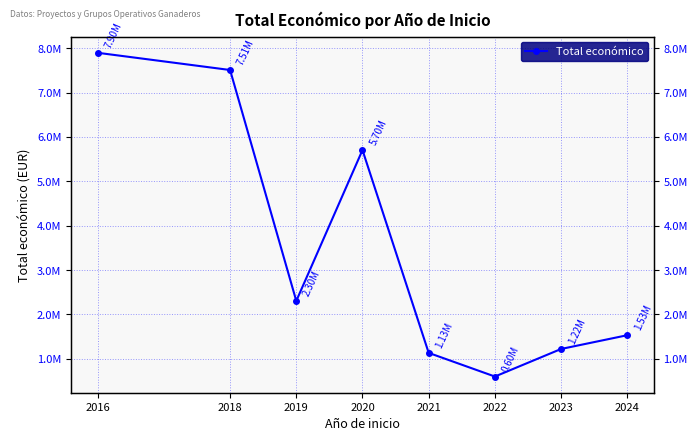

Reading right to left, extract all data points from this chart.

2024=1531118	2023=1221000	2022=599754	2021=1132718	2020=5703693	2019=2303755	2018=7507861	2016=7895657